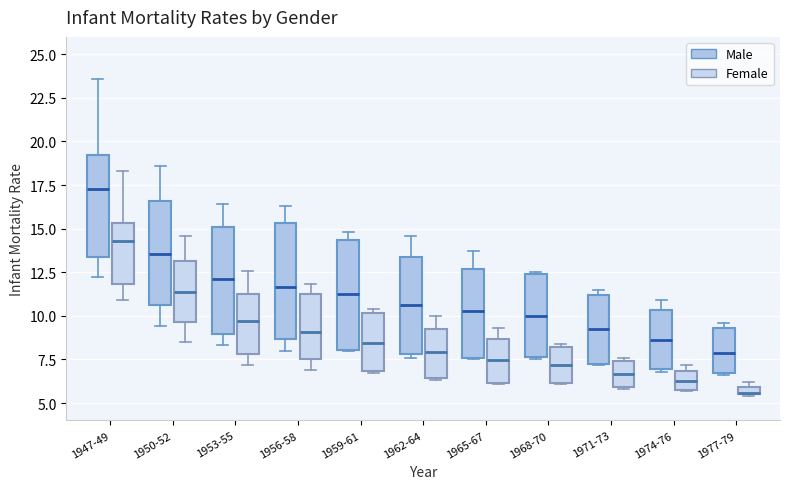

Which box has the lowest median line?

1977-79 (Female)